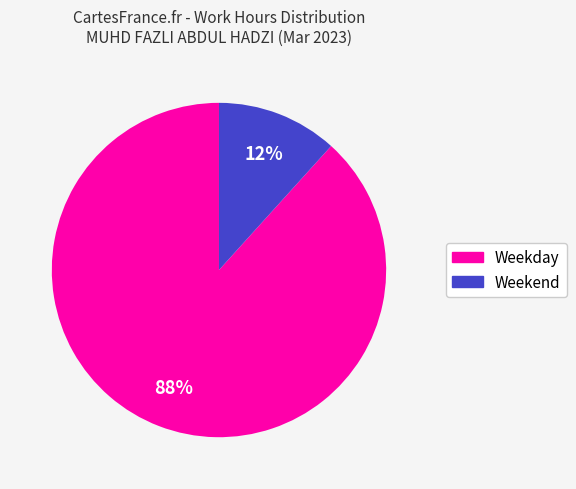

To the nearest percent, what is the average slice percentage?

50%